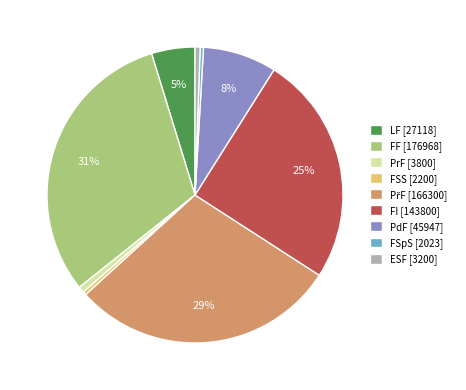

Between PdF [45947] and FSS [2200], which is larger?

PdF [45947]